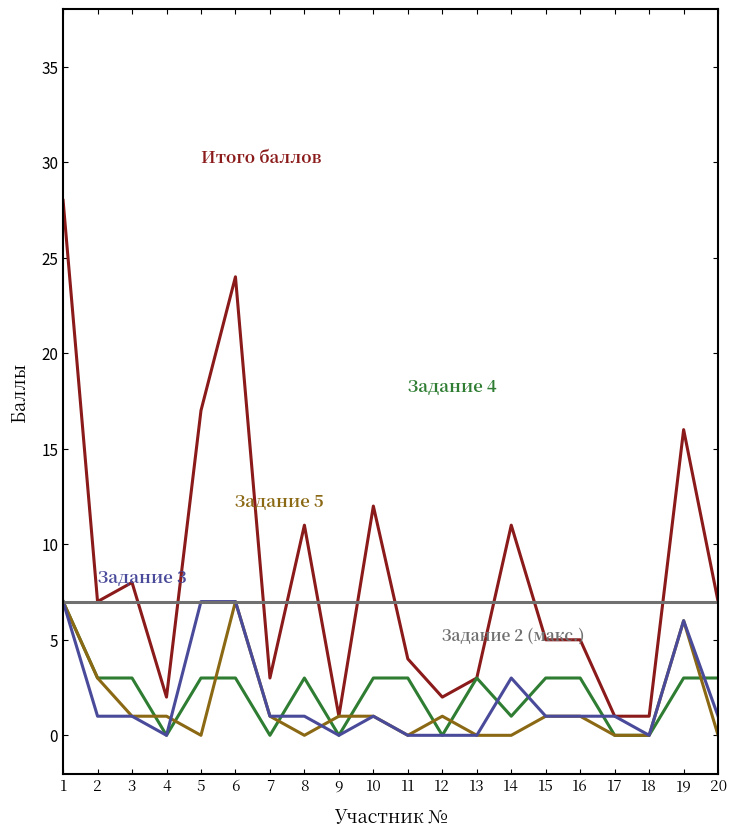

What is the greatest value displayed?

28